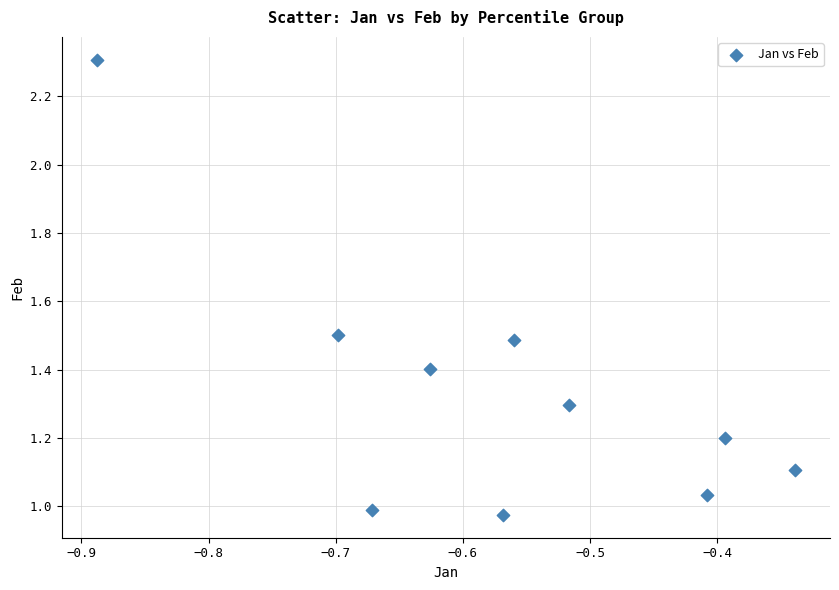

What is the range of Y values (max minus min)?

1.3